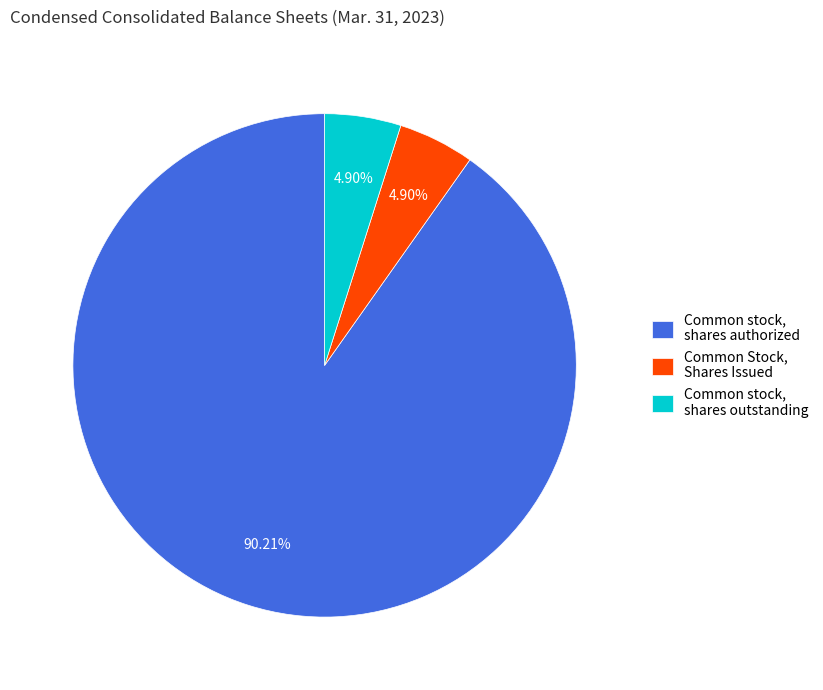

Do Common Stock, Shares Issued and Common stock, shares outstanding together represent more than half of the pie?

No